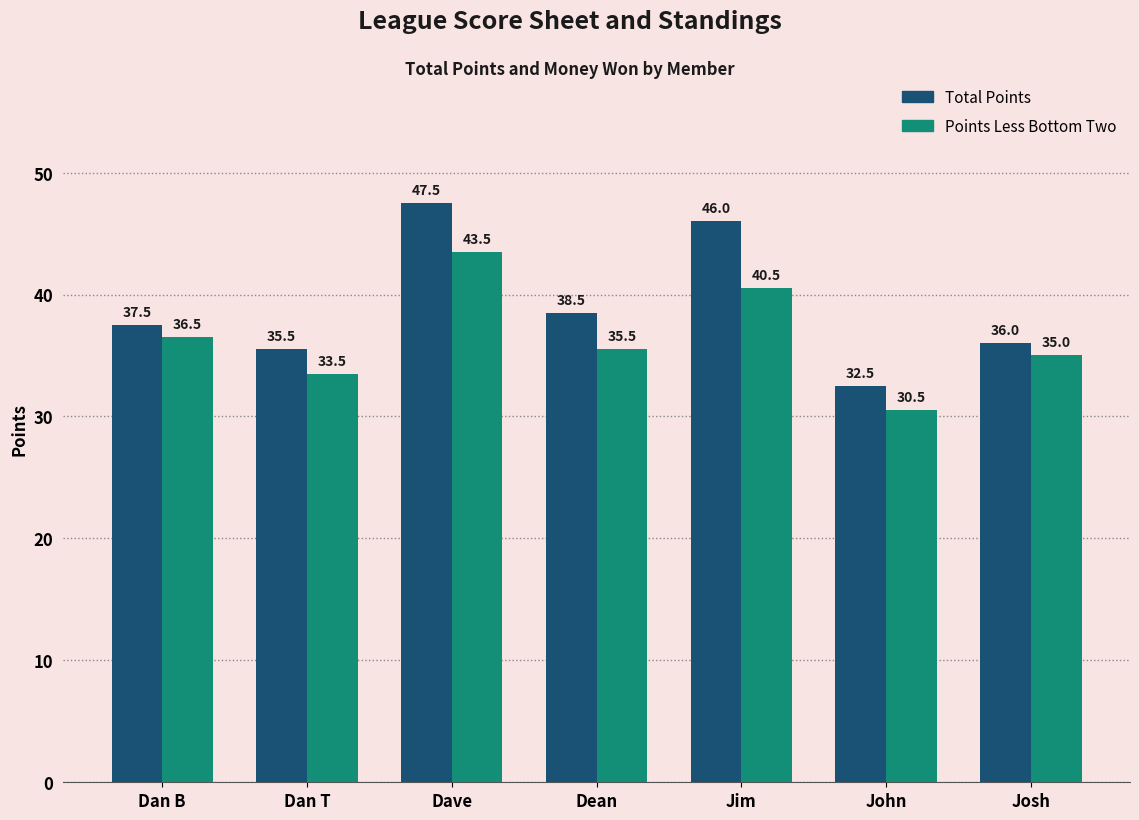

What is the value of the Points Less Bottom Two bar at the 2nd from the left?

33.5